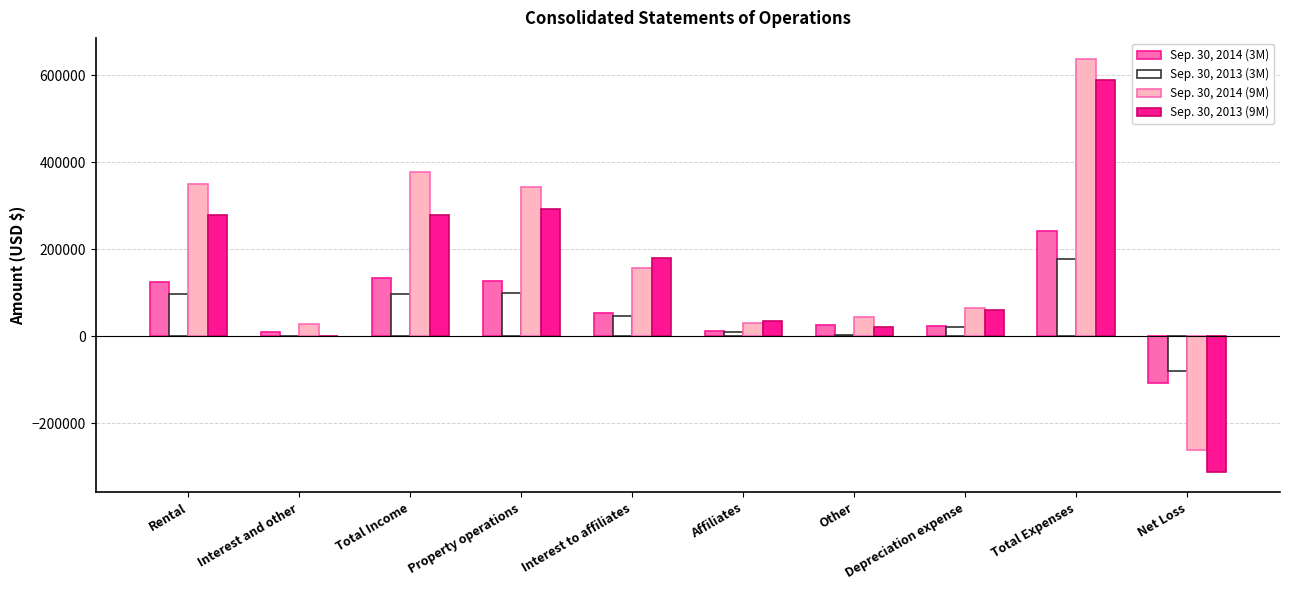

What are all the series names shown in the legend?

Sep. 30, 2014 (3M), Sep. 30, 2013 (3M), Sep. 30, 2014 (9M), Sep. 30, 2013 (9M)